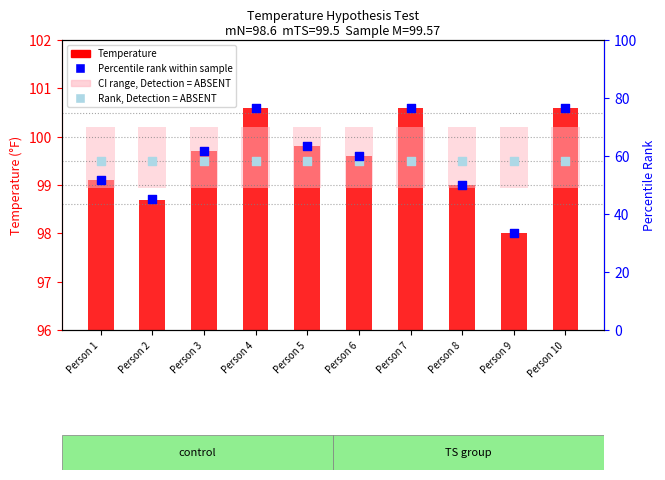

At how many categories does at least one series exceed 42?

10